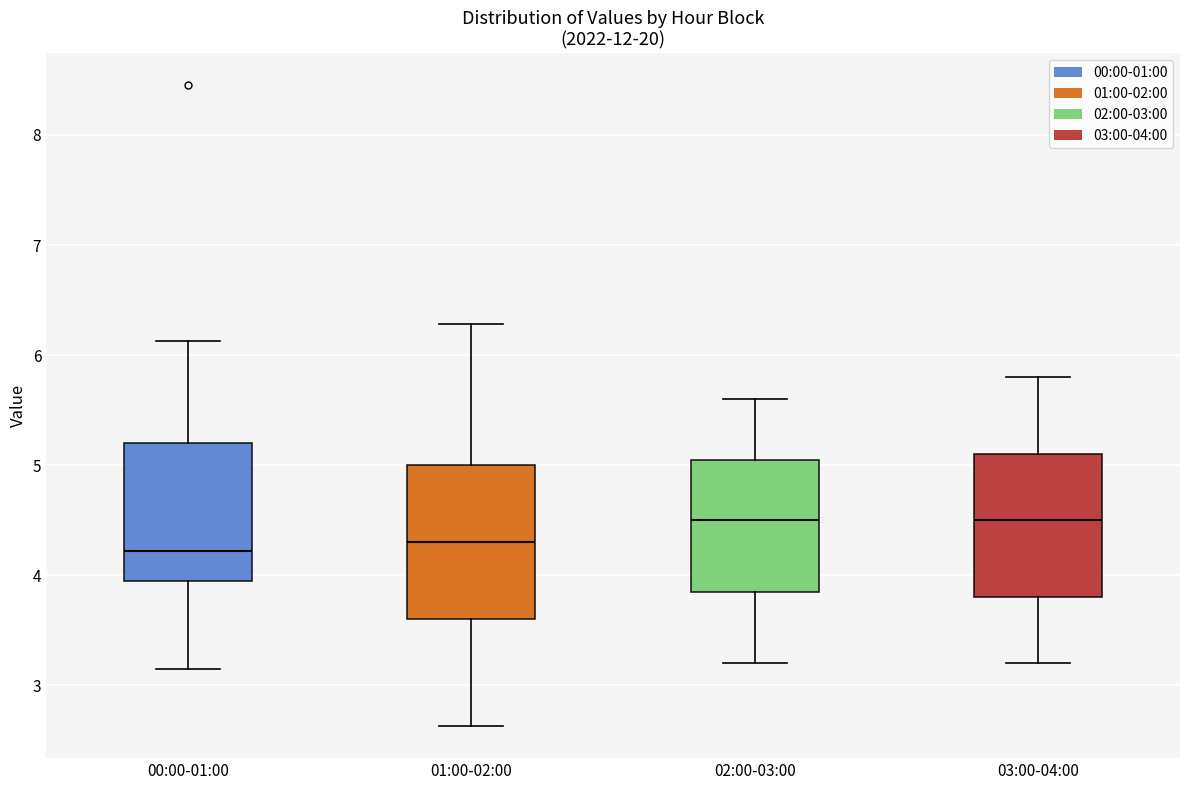

Reading left to right, transcribe this box plot: for each box, give where its median line is, the range the box spans, and where its two whiskers end, as read against the y-axis. The values are not printed on the chart, so give them approximately, as read against the axis.

00:00-01:00: median 4.2, box 4.0 to 5.2, whiskers 3.2 to 6.1
01:00-02:00: median 4.3, box 3.6 to 5.0, whiskers 2.6 to 6.3
02:00-03:00: median 4.5, box 3.9 to 5.1, whiskers 3.2 to 5.6
03:00-04:00: median 4.5, box 3.8 to 5.1, whiskers 3.2 to 5.8